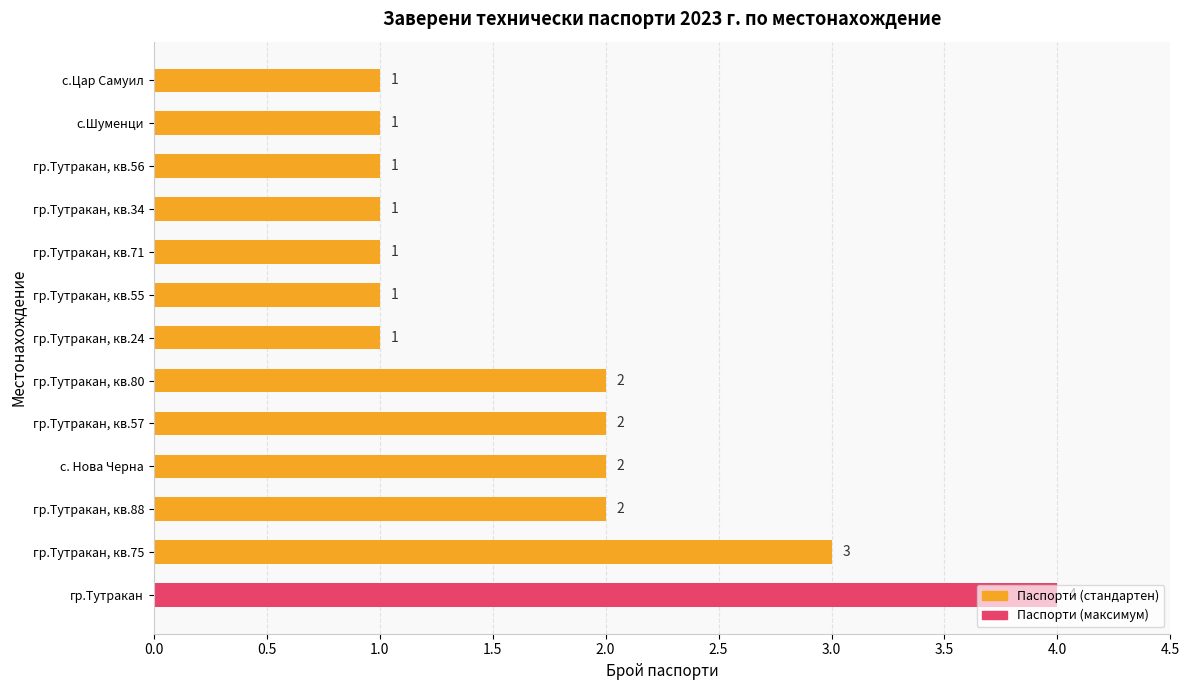

What is the sum of all values?

22